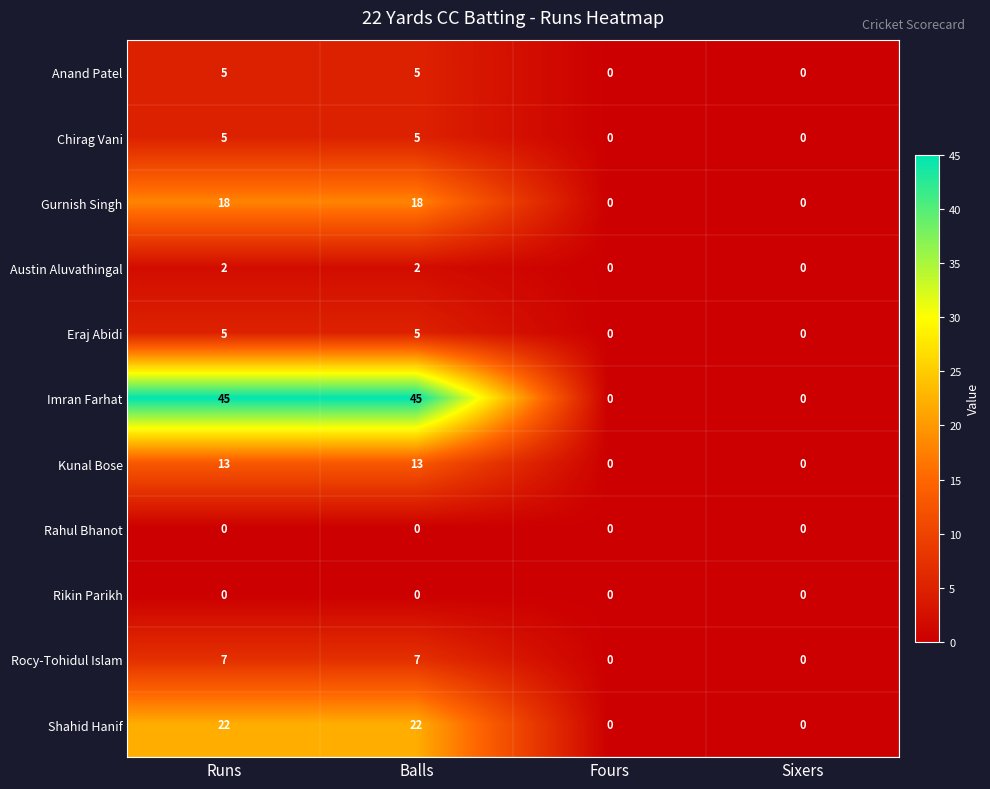

Between Runs and Fours, which series saw the biggest shift?

Imran Farhat